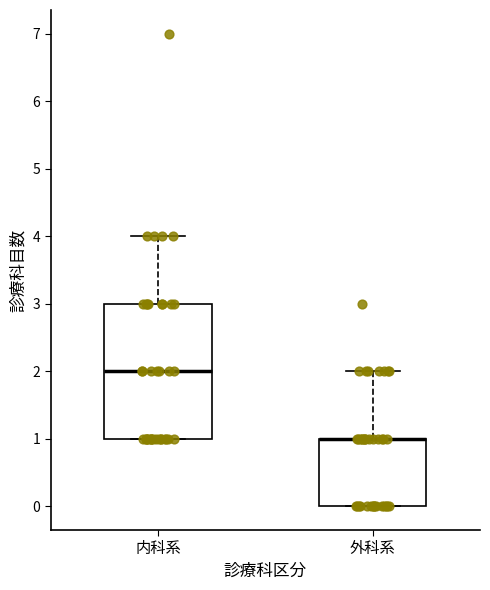

Reading left to right, transcribe this box plot: for each box, give where its median line is, the range the box spans, and where its two whiskers end, as read against the y-axis. The values are not printed on the chart, so give them approximately, as read against the axis.

内科系: median 2, box 1 to 3, whiskers 1 to 4
外科系: median 1 (drawn on the box's upper edge), box 0 to 1, whiskers 0 to 2